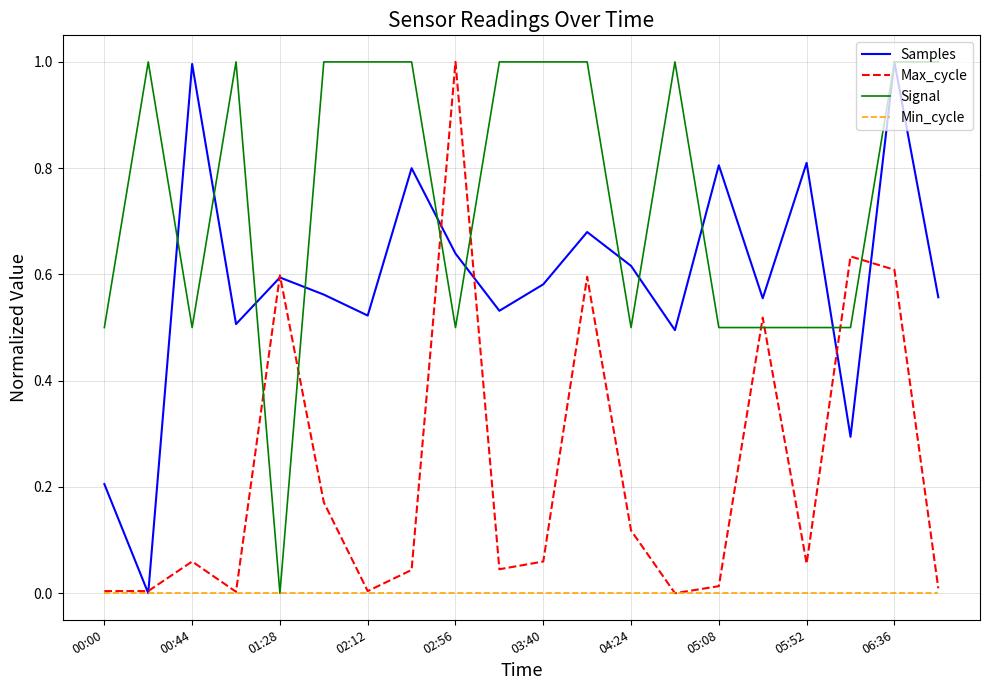

Which series has the largest total across all categories?

Signal